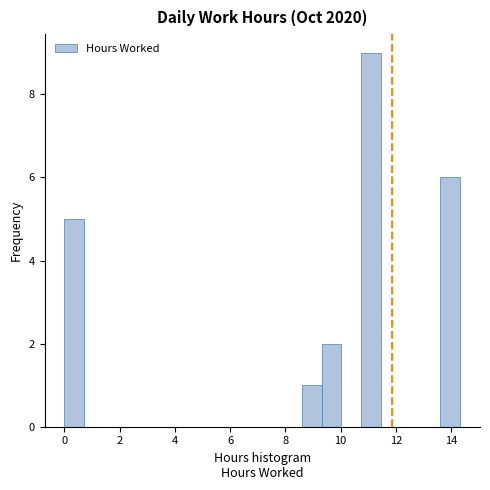

Read against the x-axis, roughly where is the centre of the tallest bar?

11.2